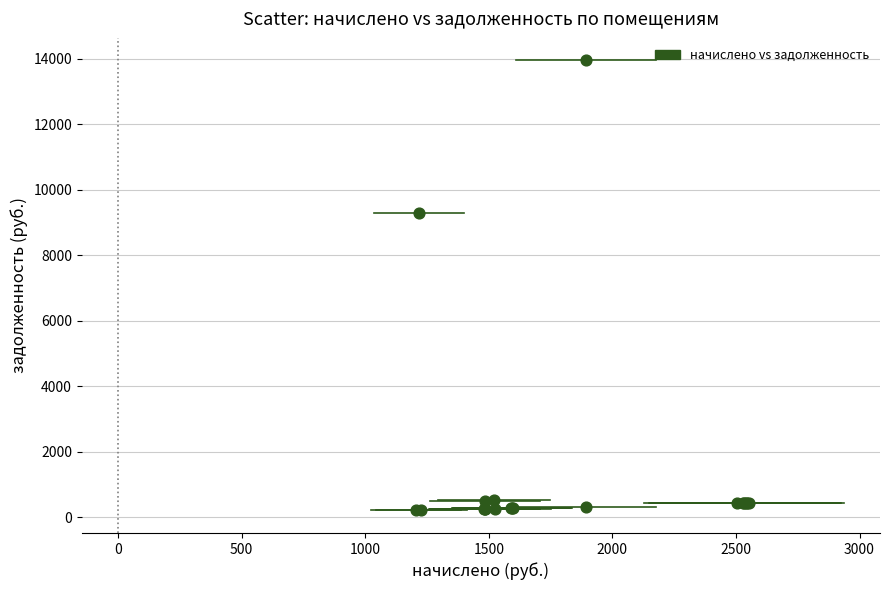

What Y value in the scatter plot is closest to 7077?

9280.9